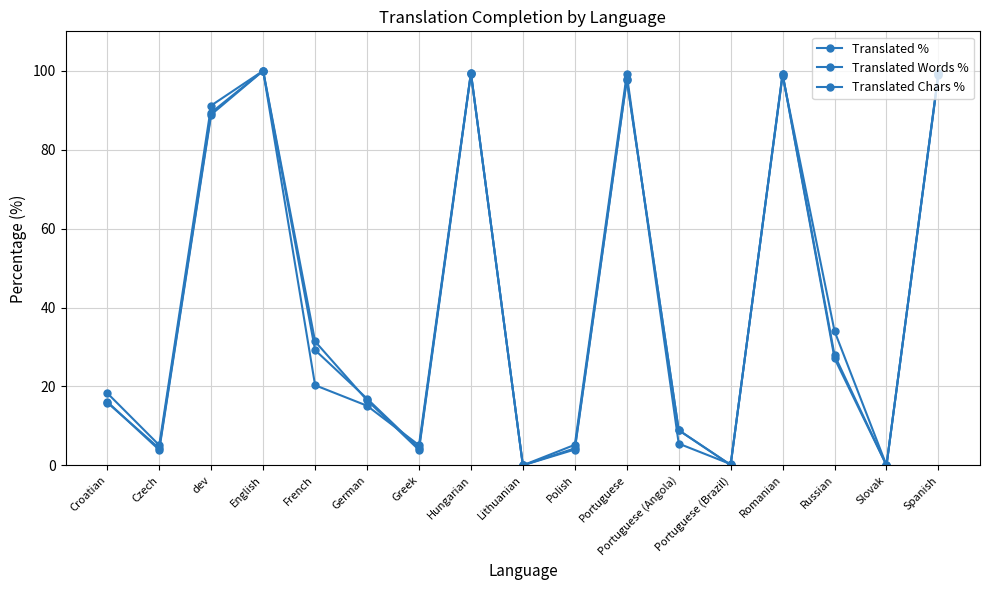

How many data points does each series have?

17